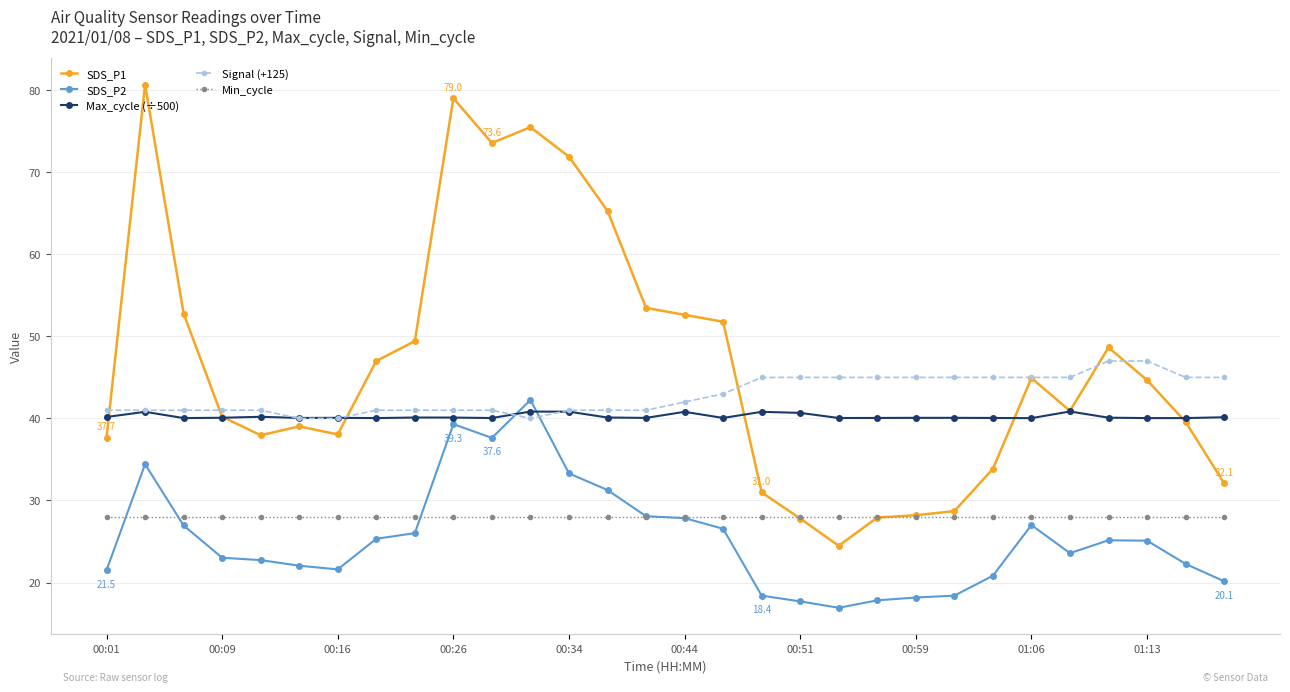

How many intersections are there between SDS_P2 and Min_cycle?

4